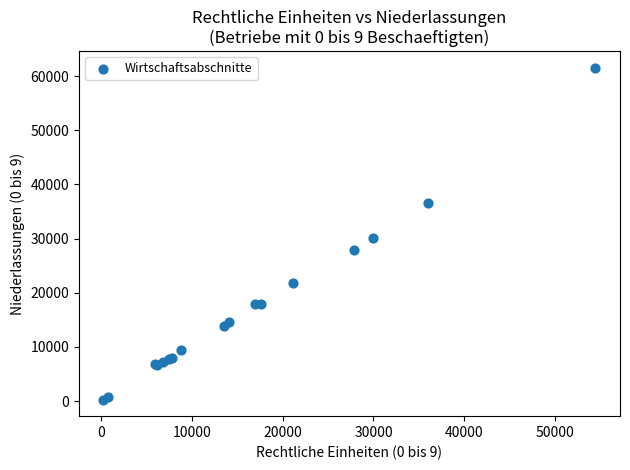

What Y value in the scatter plot is closest to 30912?

30049